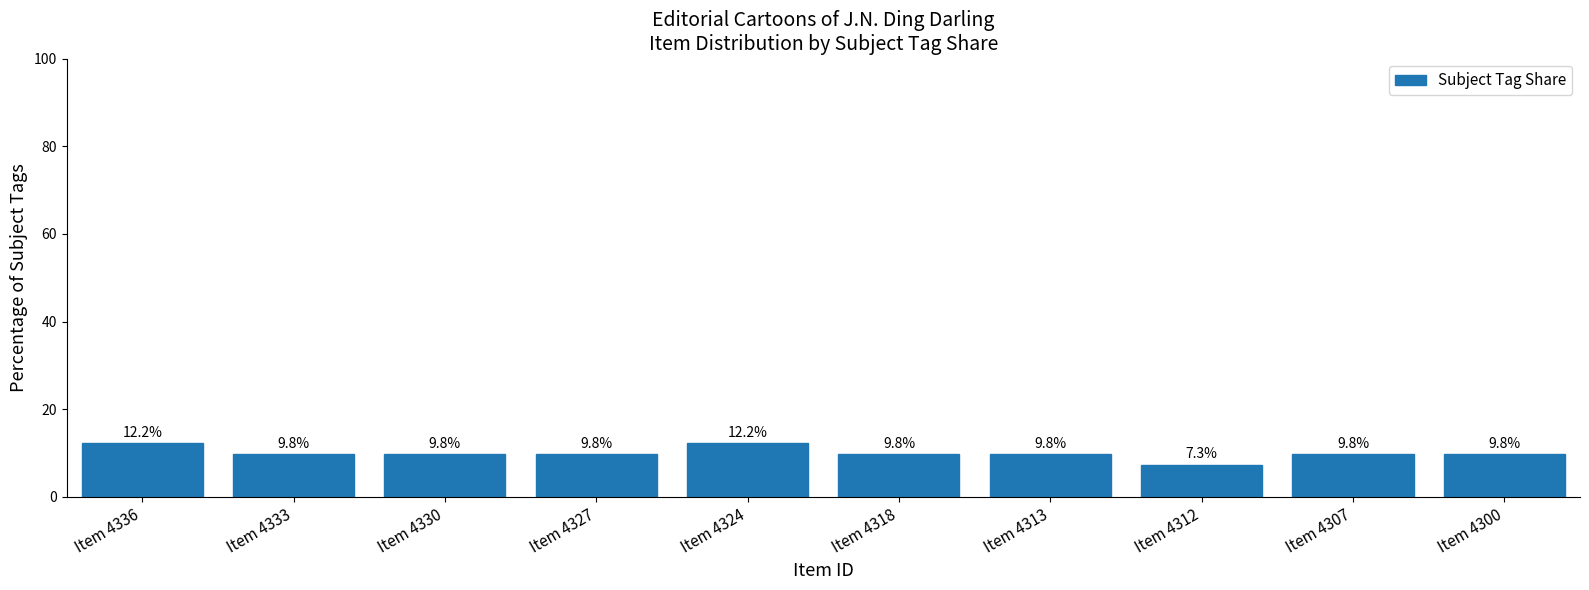

What is the change in value from Item 4324 to Item 4300?

-2.4